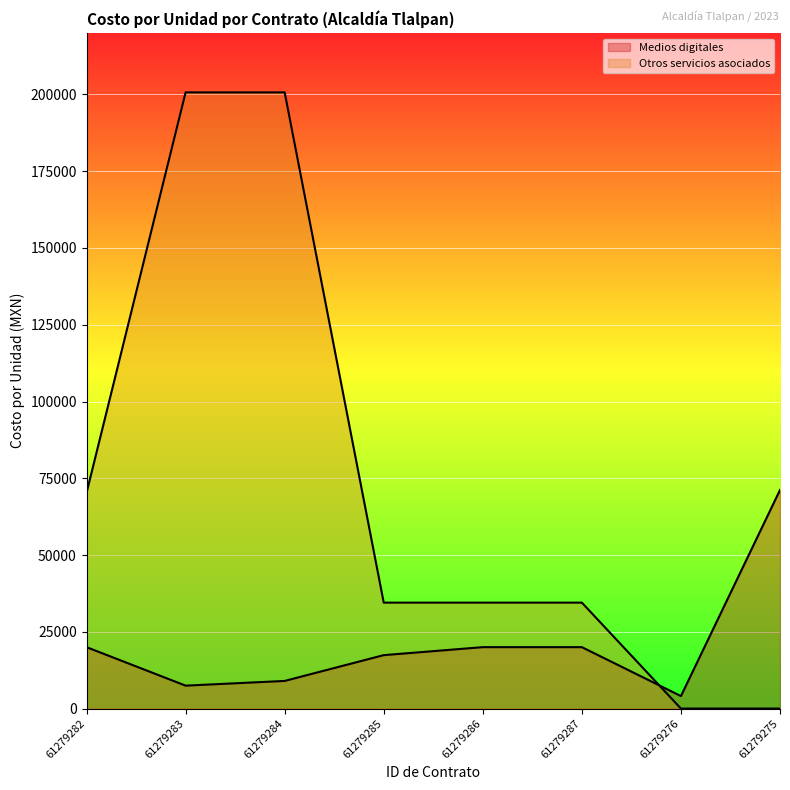

What is the difference between the Medios digitales values at 61279286 and 61279283?

12535.4